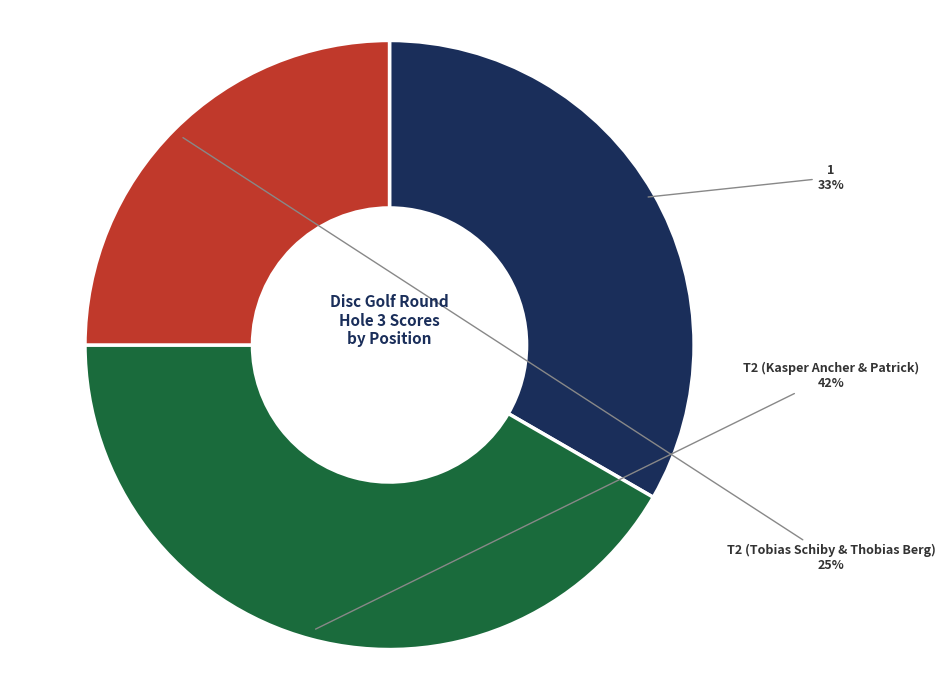

Is there a majority slice in this chart?

No